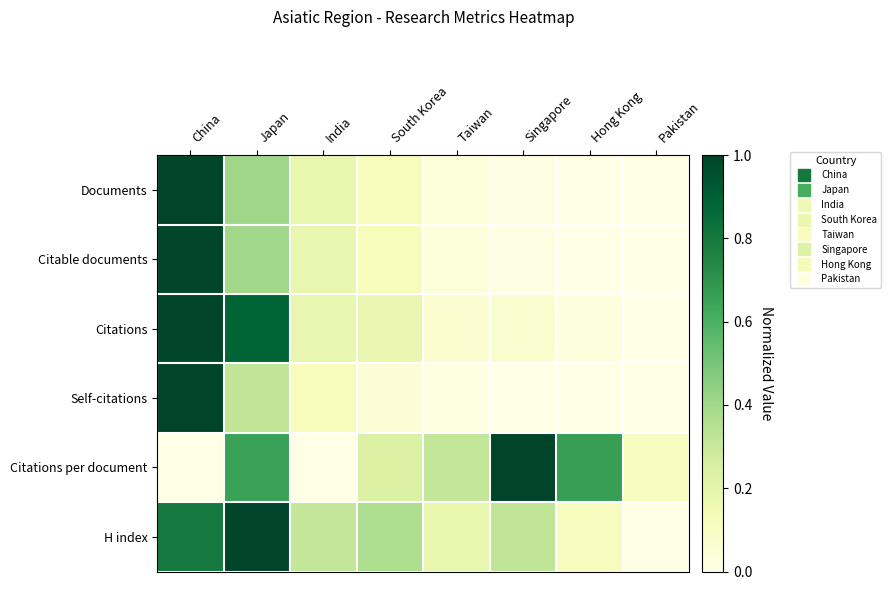

What is the spread (max minus min) of values at South Korea?

0.3